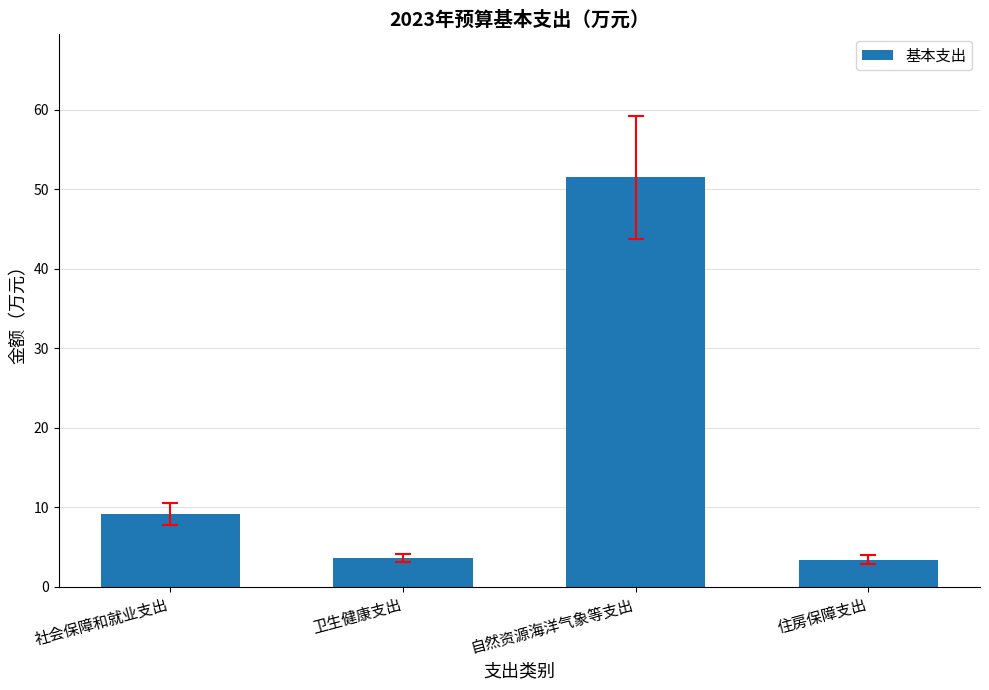

What is the label of the 4th bar from the left?

住房保障支出